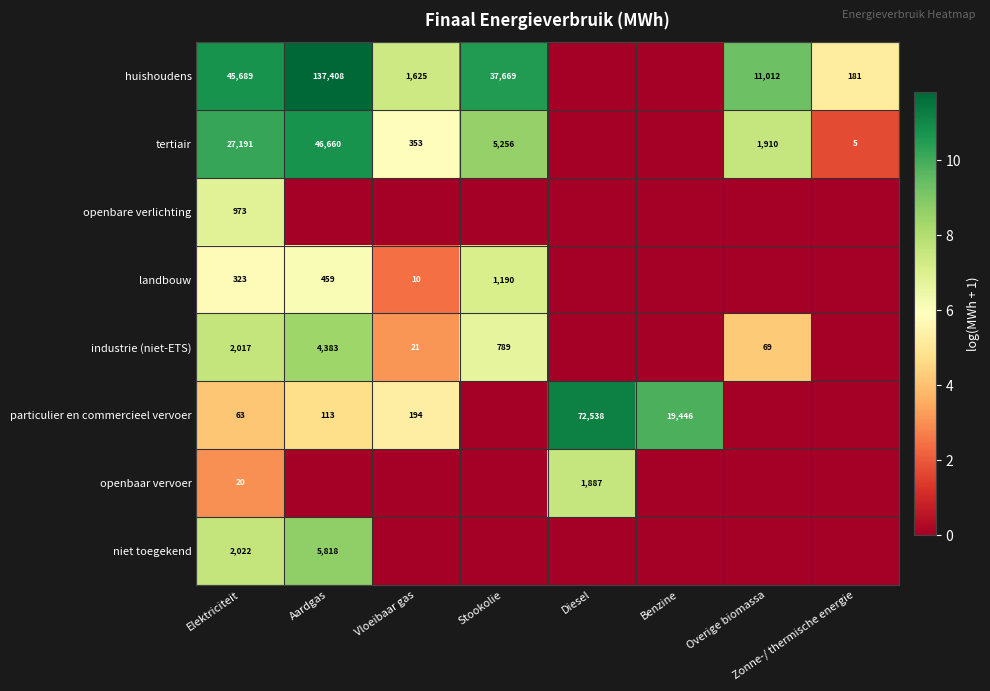

Is it true that huishoudens equals 47 at Zonne-/ thermische energie?

False